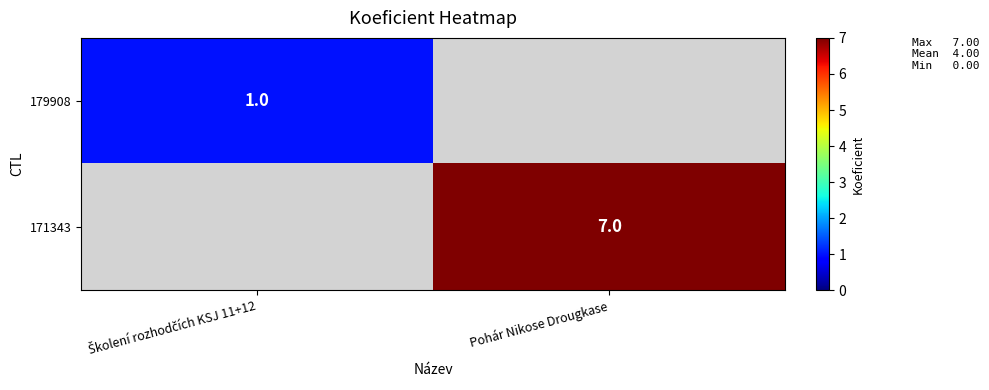

True or false: 171343 has a value of 7 at Pohár Nikose Drougkase.

True